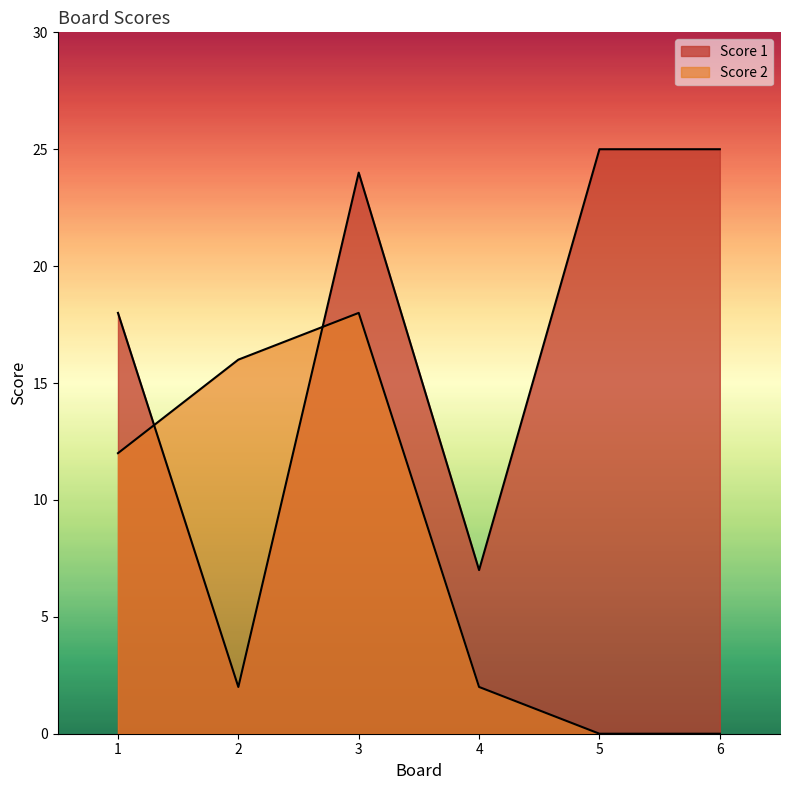

Where do Score 2 and Score 1 first cross each other?

1 and 2